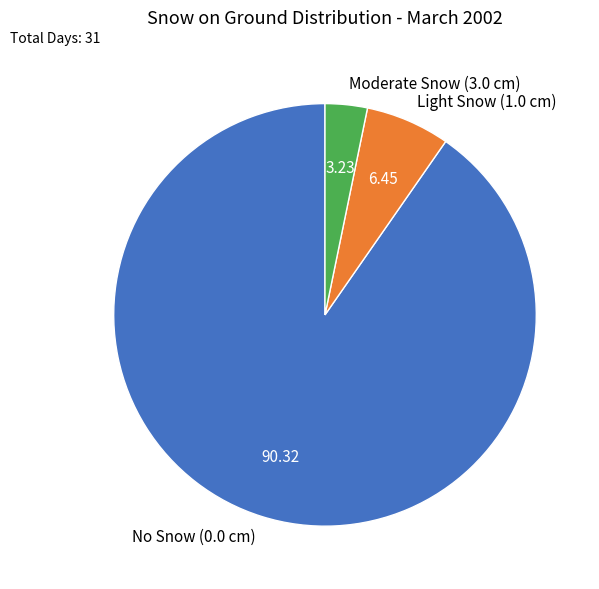

Between Moderate Snow (3.0 cm) and Light Snow (1.0 cm), which is larger?

Light Snow (1.0 cm)